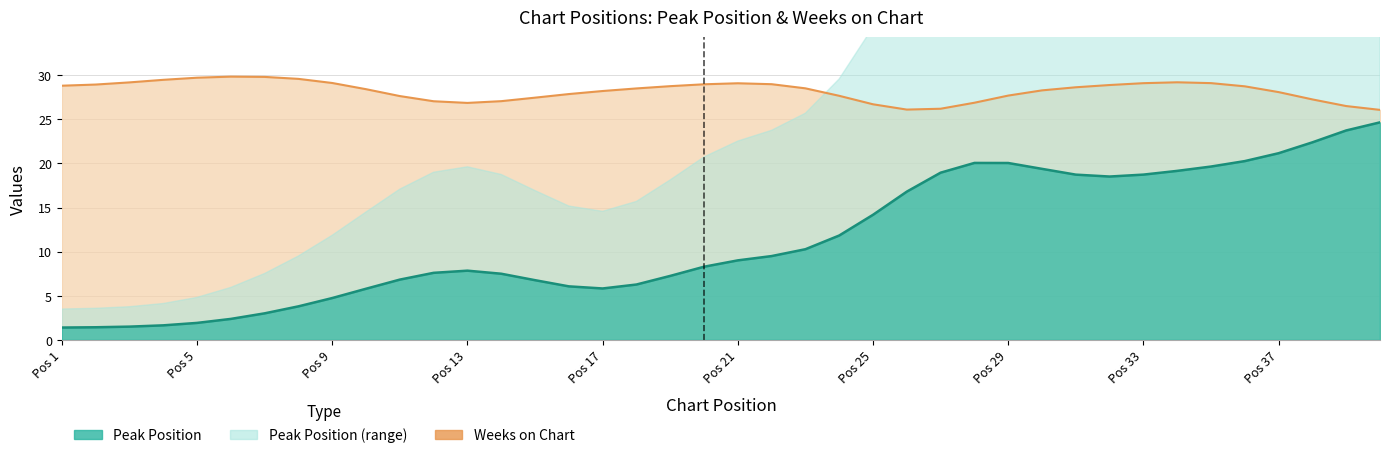

What is the total value across all series at 36?

65